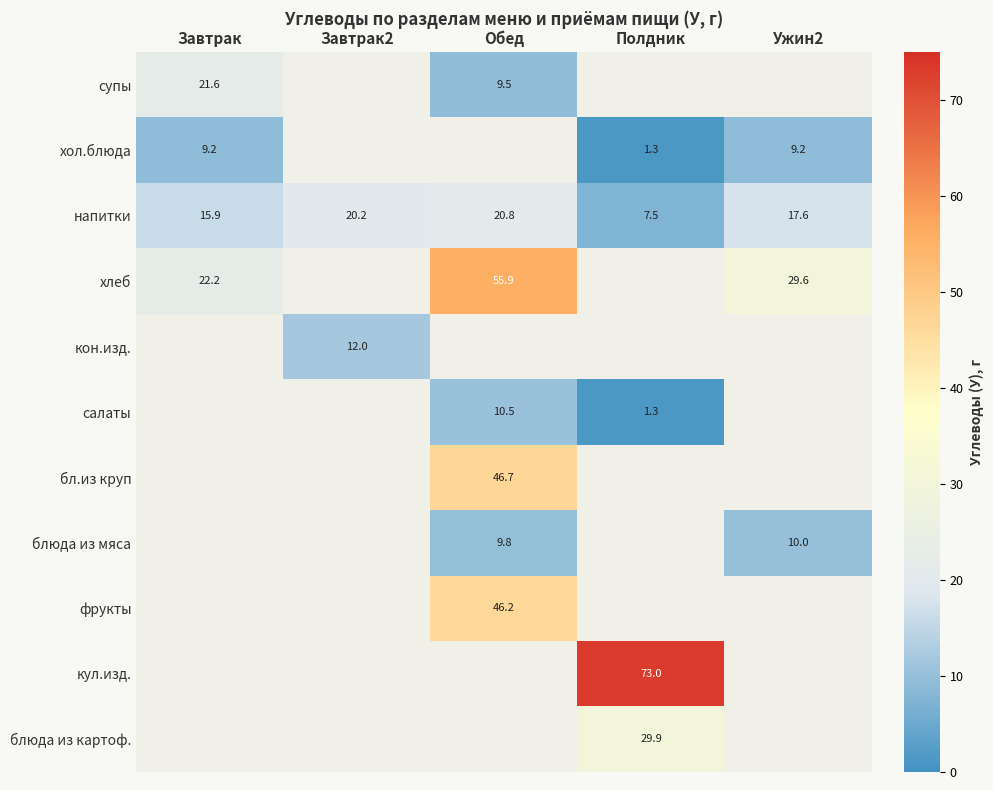

Where is напитки nearest to the value 14?

Завтрак